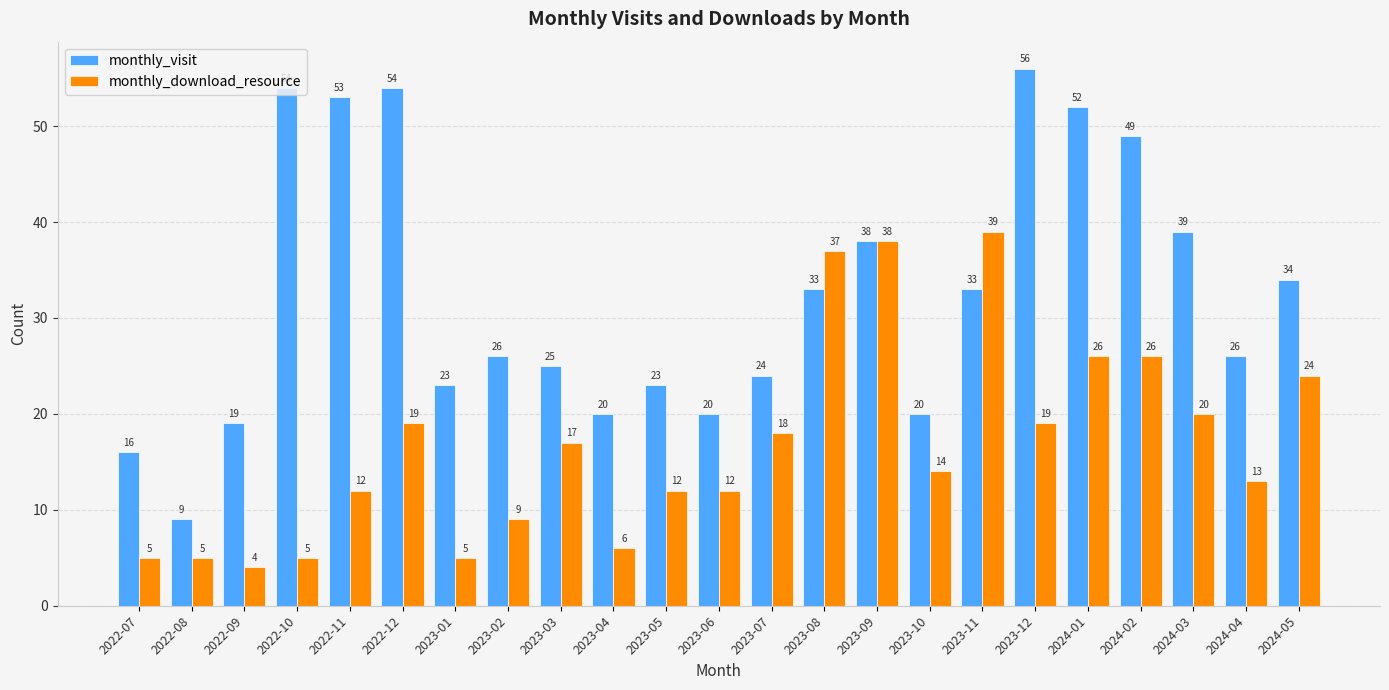

What is the average value of the monthly_visit series?

32